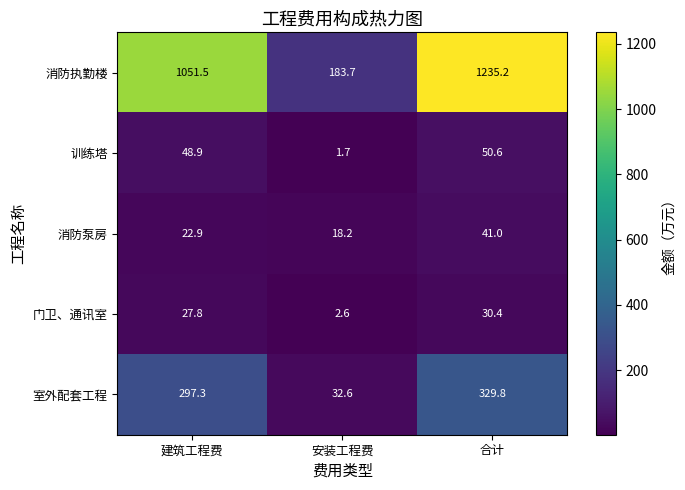

Reading left to right, list all the values displayed in this chart.

消防执勤楼: 1051.5	183.7	1235.2
训练塔: 48.9	1.7	50.6
消防泵房: 22.9	18.2	41.0
门卫、通讯室: 27.8	2.6	30.4
室外配套工程: 297.3	32.6	329.8